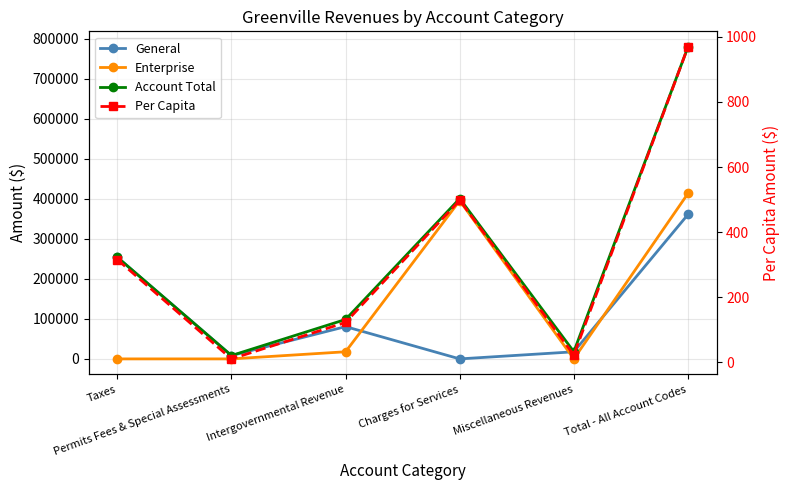

True or false: General and Account Total cross at least once.

False